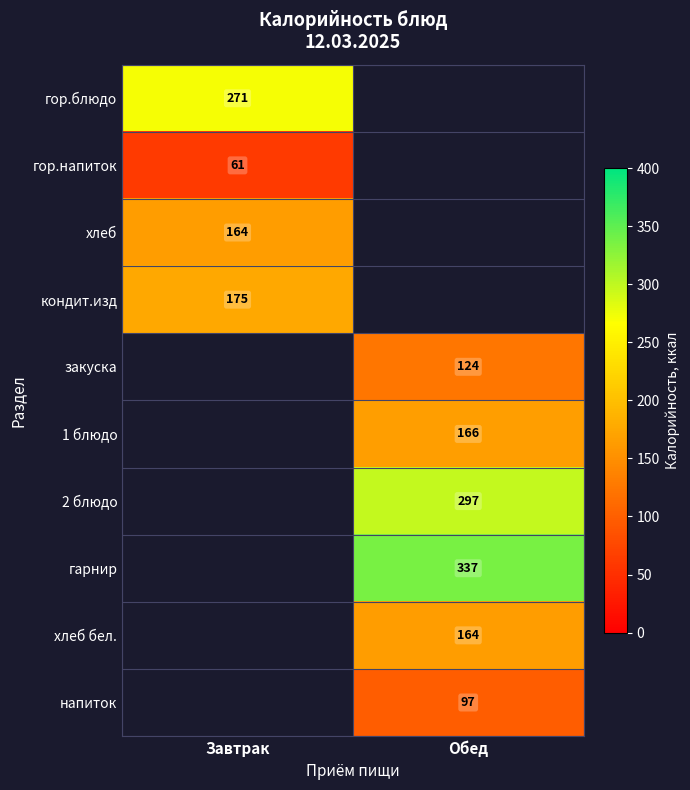

The гор.блюдо series shows 271 at Завтрак. True or false?

True